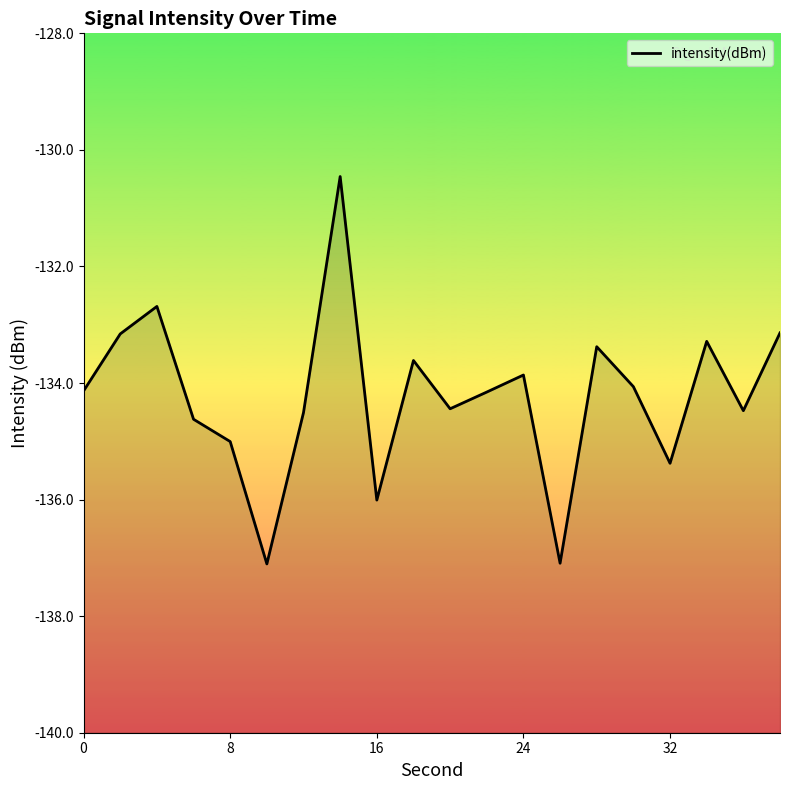

What is the approximate value at 16?

-136.0